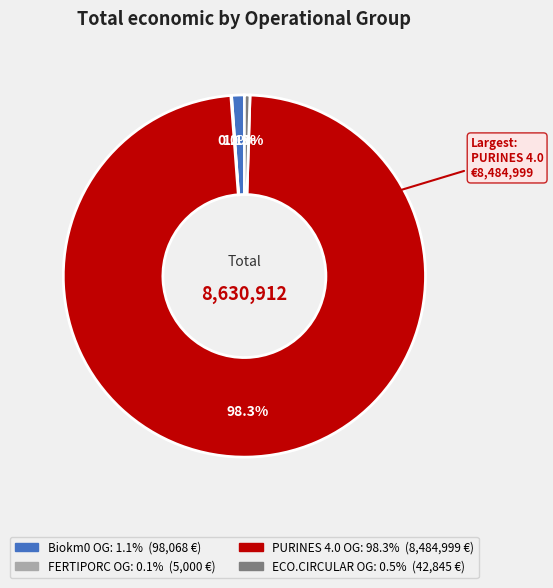

Is there any slice that represents more than half of the pie?

Yes